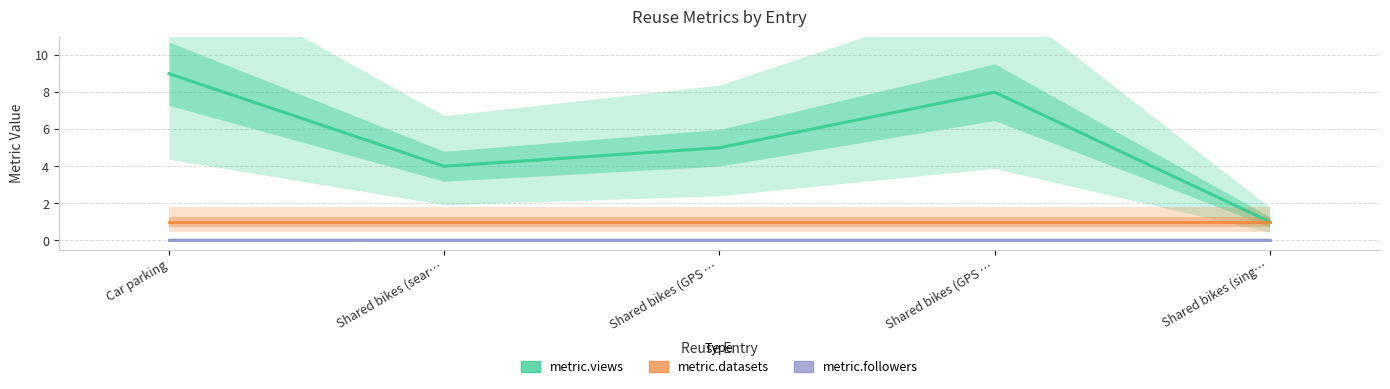

Which series changed the most between Car parking and Shared bikes (sear…?

metric.views